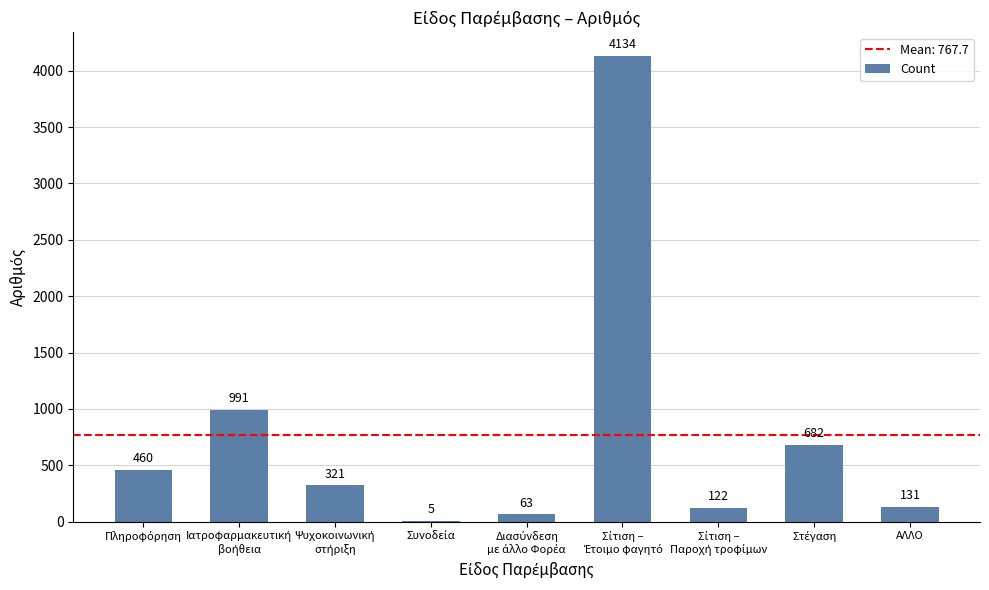

How many data points does each series have?

9